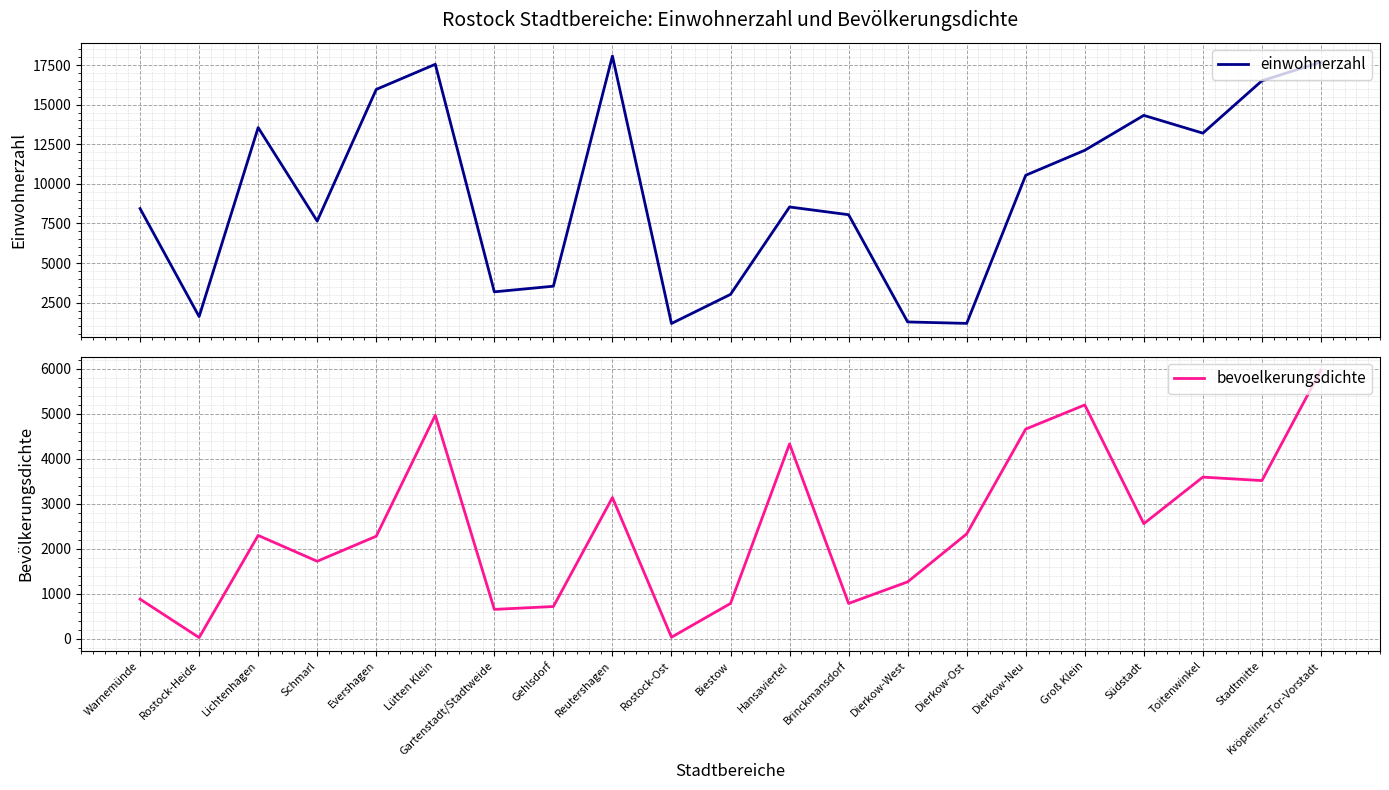

Rank the series by their maximum value, from highest to lowest.

einwohnerzahl, bevoelkerungsdichte